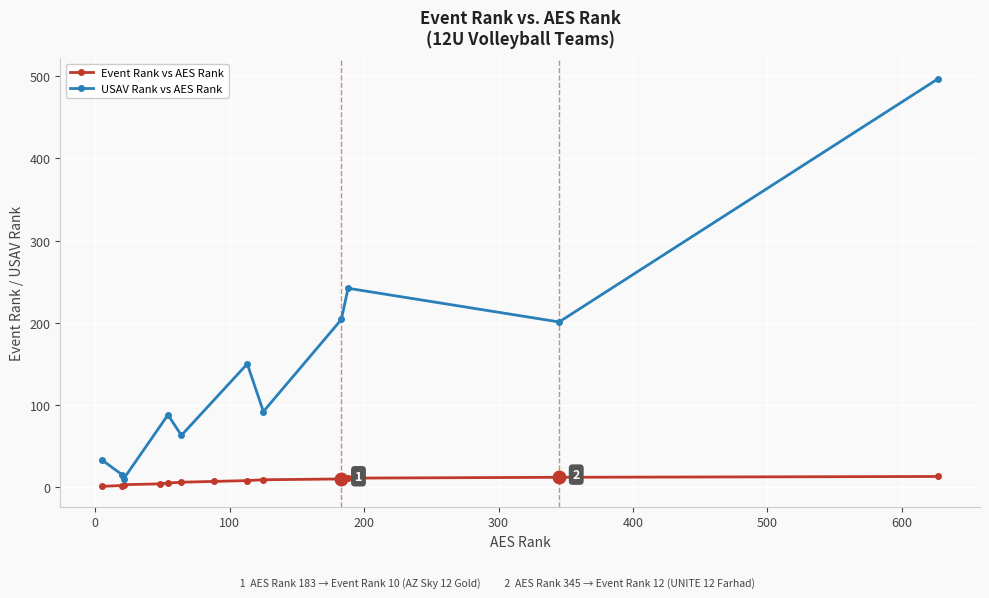

What is the label of the 8th point from the left?

SG Elite 12 Roshambo